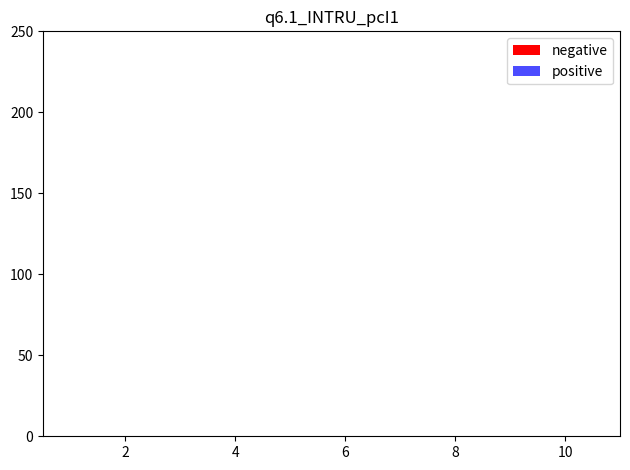

How many groups of bars are there?

10